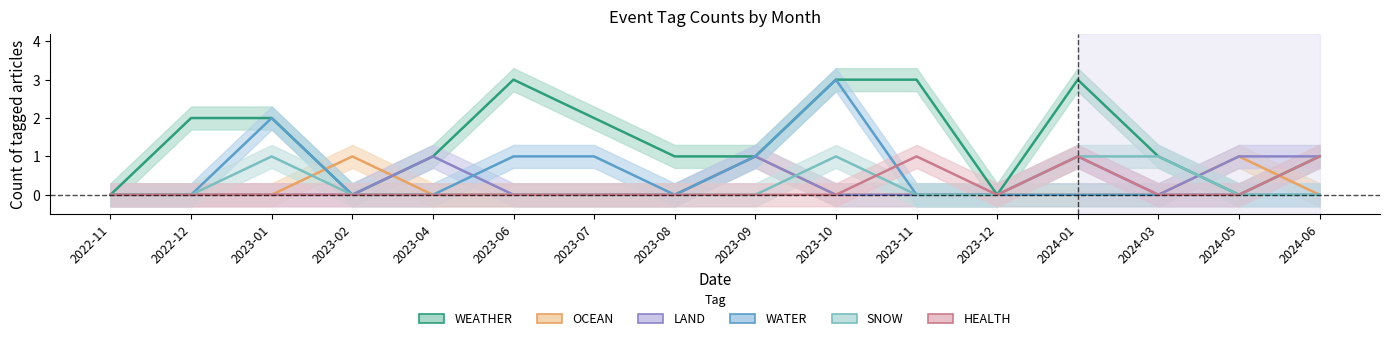

At which category does WEATHER reach its first local valley?

2023-02